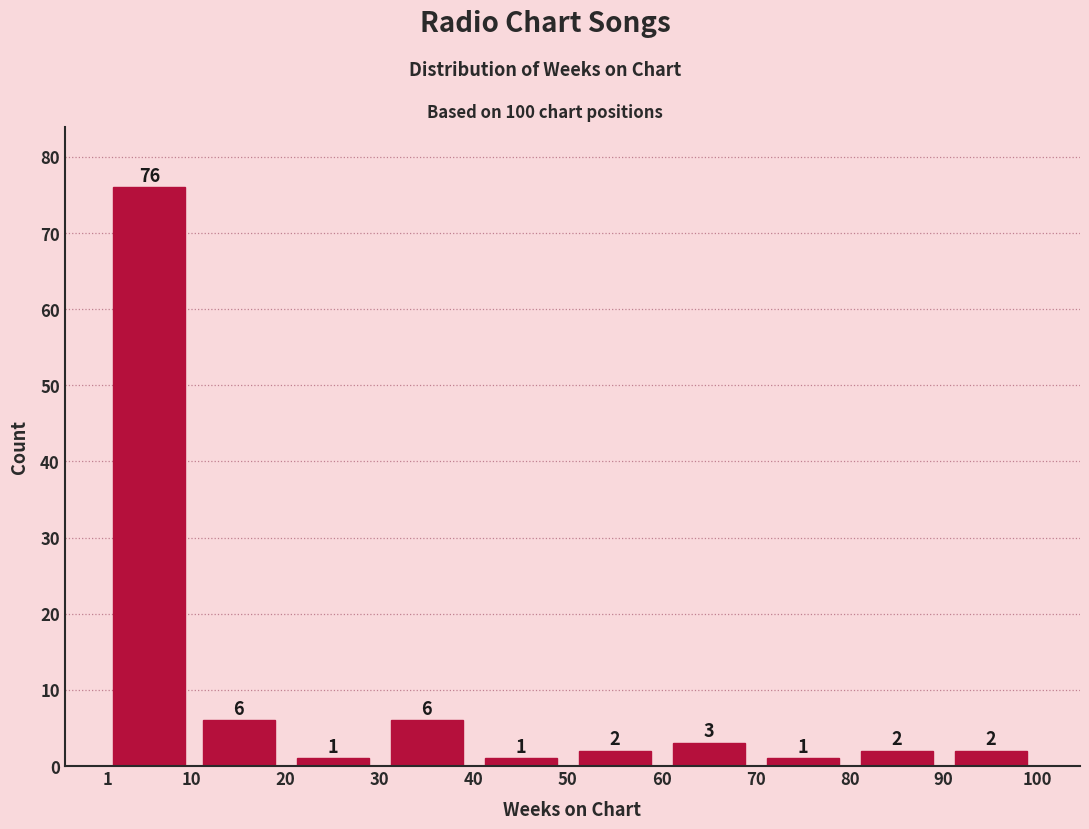

What is the height of the bar covering 40 to 50 on the x-axis?

1